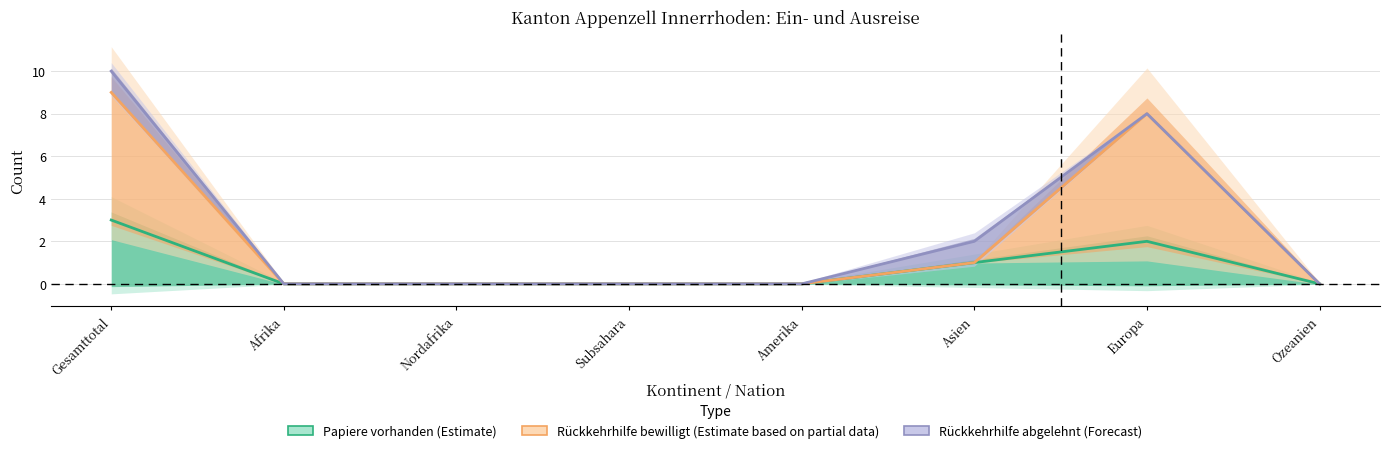

How many values in the Papiere vorhanden (Estimate) series exceed 0?

3